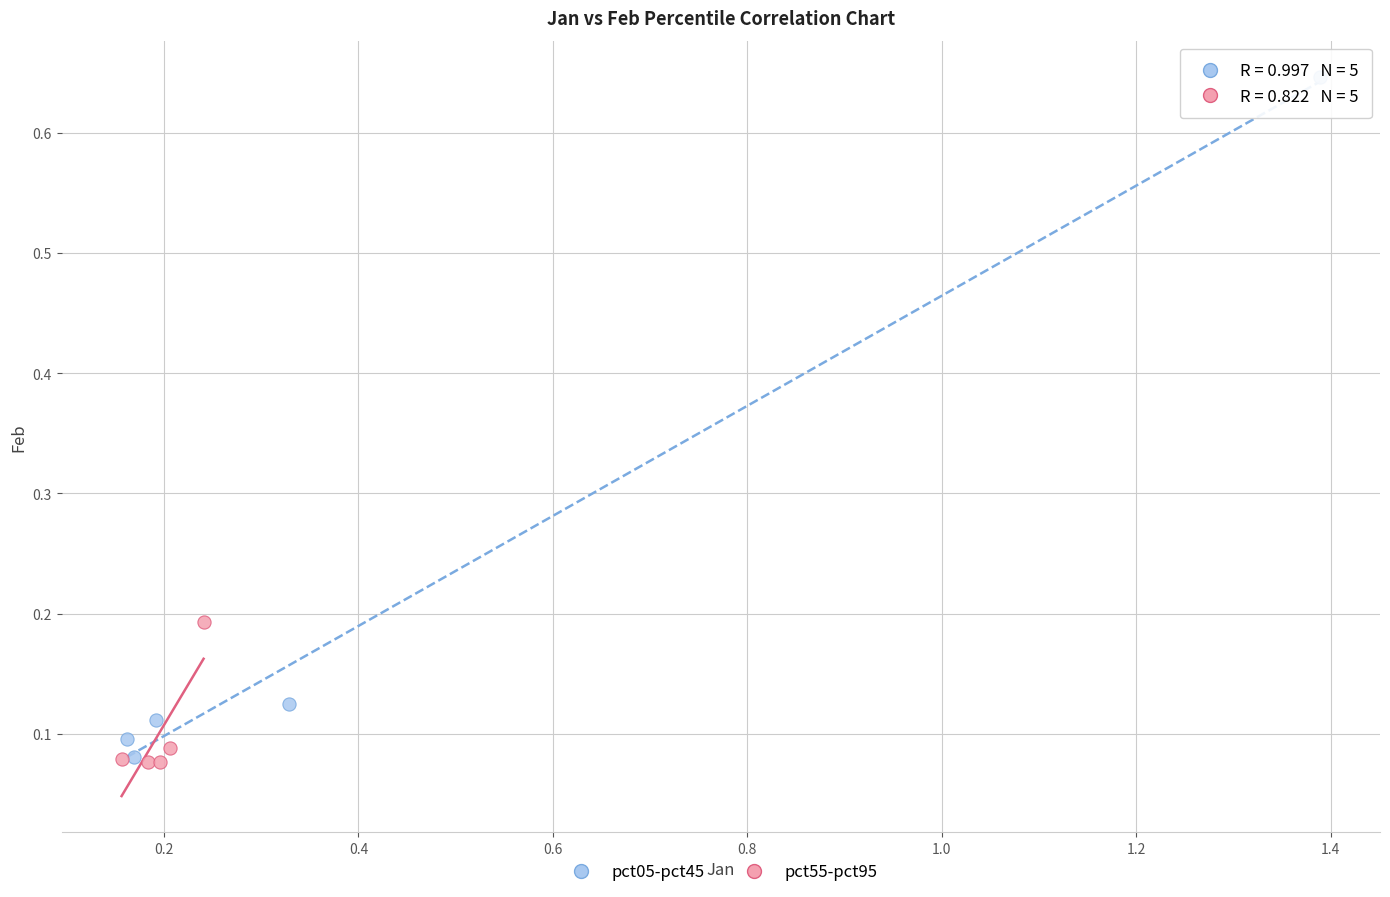

Which series has the largest Y range (max minus min)?

pct05-pct45